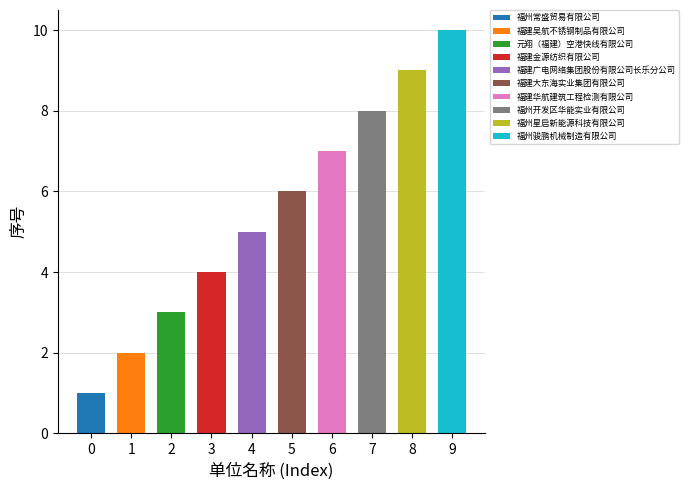

Count the values in the range 3 to 8.

6